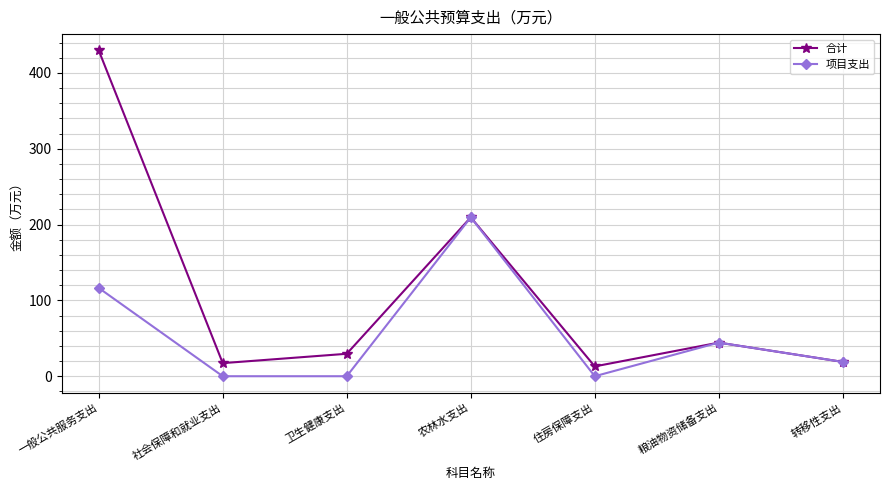

What is the sum of the 项目支出 values at 卫生健康支出 and 转移性支出?

18.9